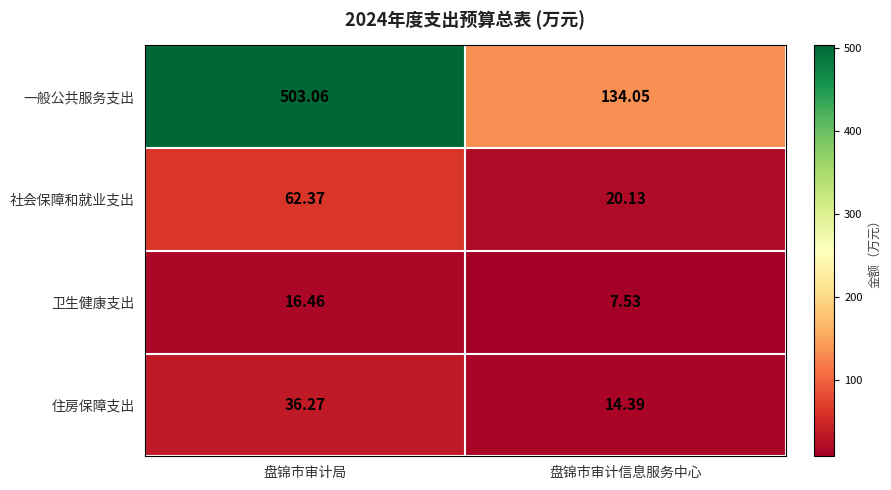

Which series has the largest range (max minus min)?

一般公共服务支出